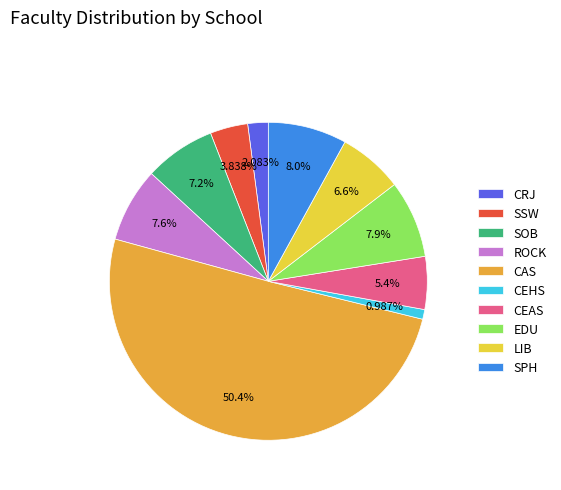

Combined, do SSW and ROCK account for over 50%?

No